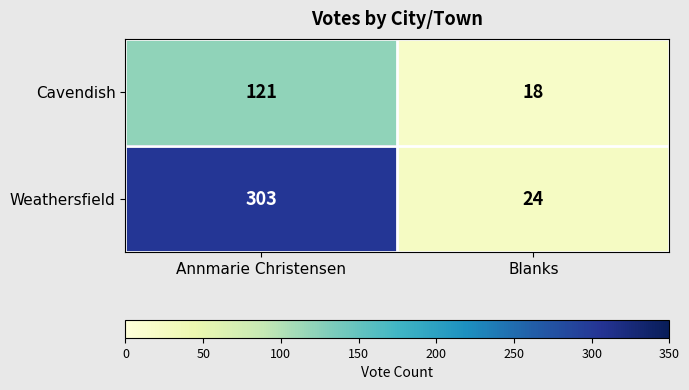

What is the minimum value shown in the chart?

18